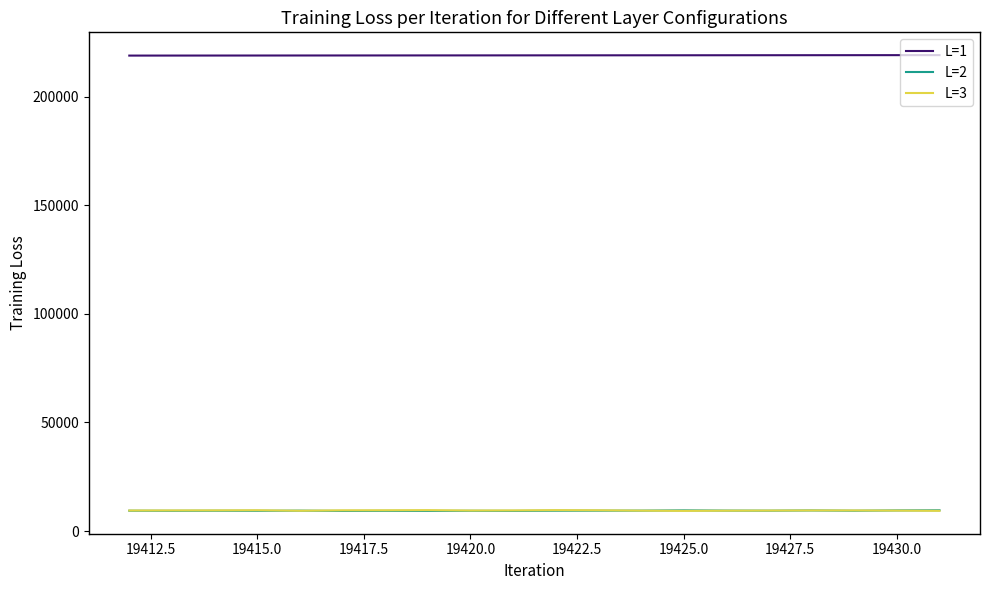

At how many categories does at least one series exceed 184790?

20